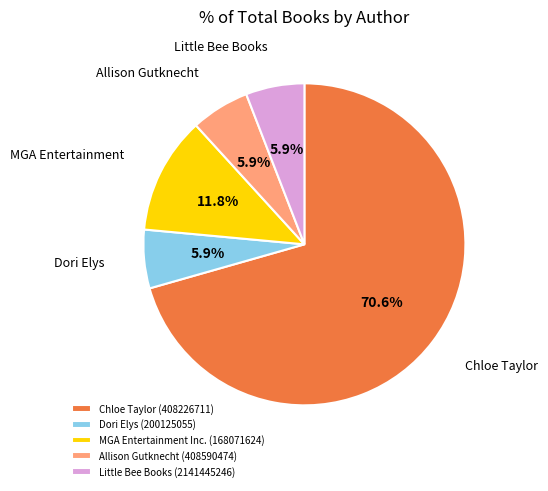

Between Chloe Taylor (408226711) and Allison Gutknecht (408590474), which is larger?

Chloe Taylor (408226711)